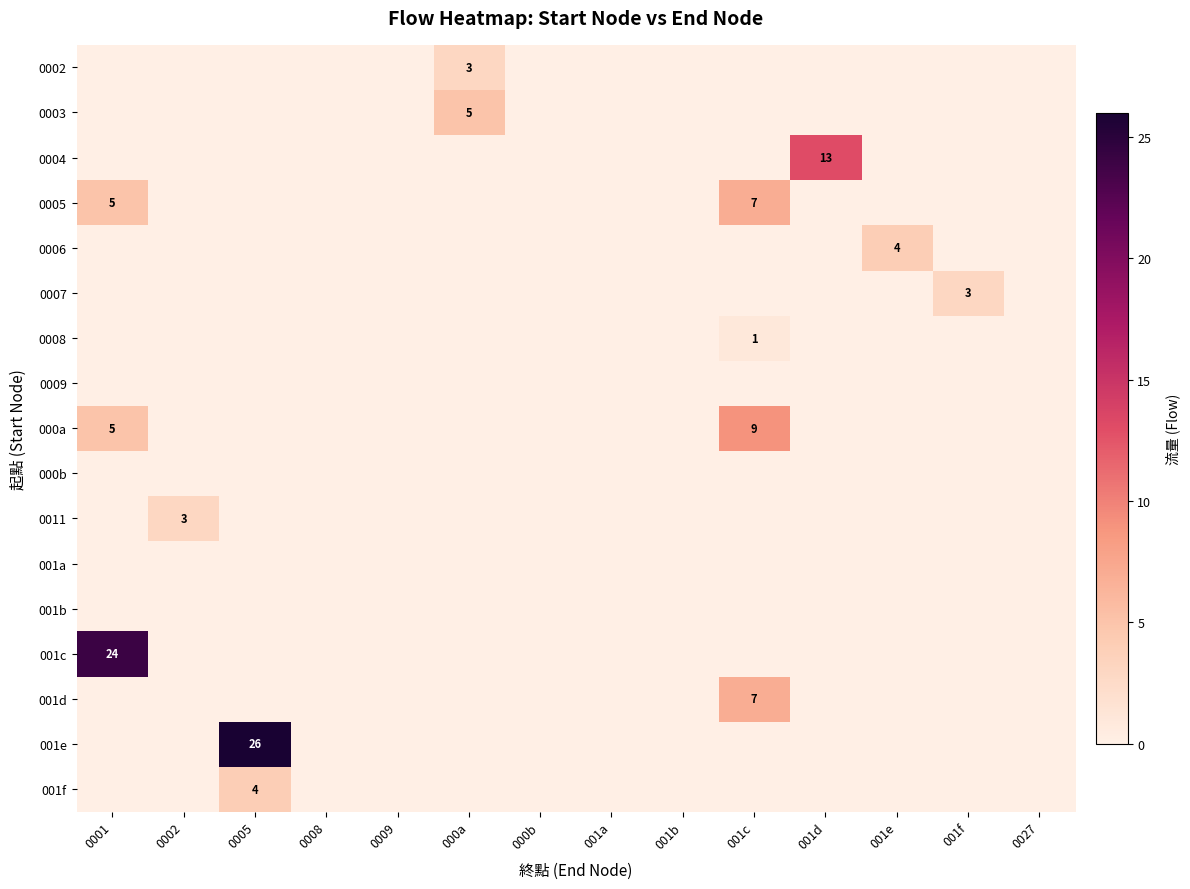

True or false: 0005 has a value of 1 at 0001.

False